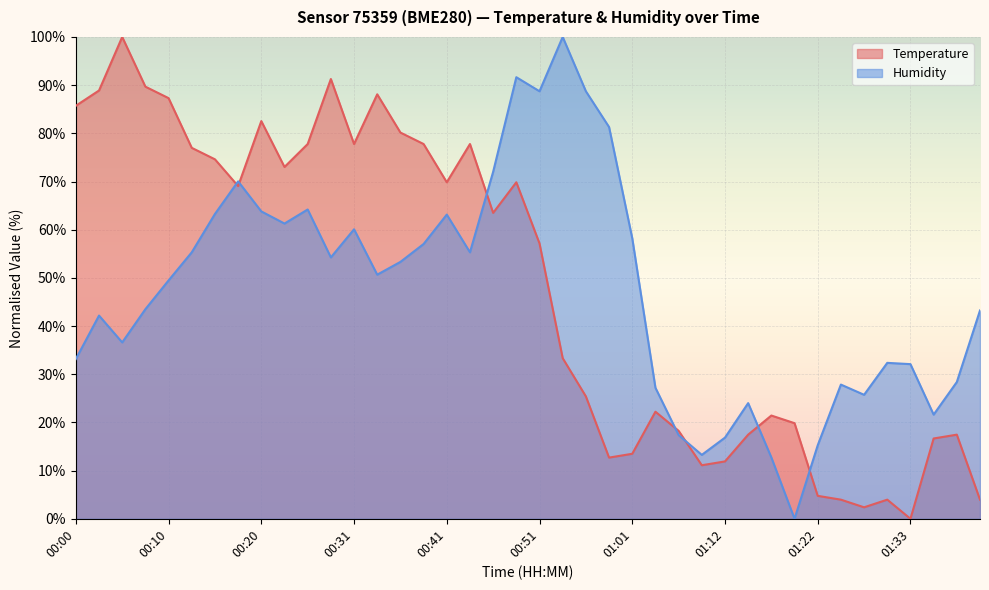

Reading left to right, transcribe all the data shown in this chart.

temperature: 85.7	88.9	100.0	89.7	87.3	77.0	74.6	69.0	82.5	73.0	77.8	91.3	77.8	88.1	80.2	77.8	69.8	77.8	63.5	69.8	57.1	33.3	25.4	12.7	13.5	22.2	18.3	11.1	11.9	17.5	21.4	19.8	4.8	4.0	2.4	4.0	0.0	16.7	17.5	4.0
humidity: 33.2	42.2	36.6	43.5	49.5	55.3	63.3	70.0	63.8	61.3	64.2	54.2	60.1	50.7	53.3	57.0	63.1	55.3	72.0	91.6	88.7	100.0	88.7	81.3	58.2	27.2	17.4	13.3	16.8	24.0	12.7	0.0	15.3	27.9	25.7	32.4	32.1	21.6	28.4	43.2